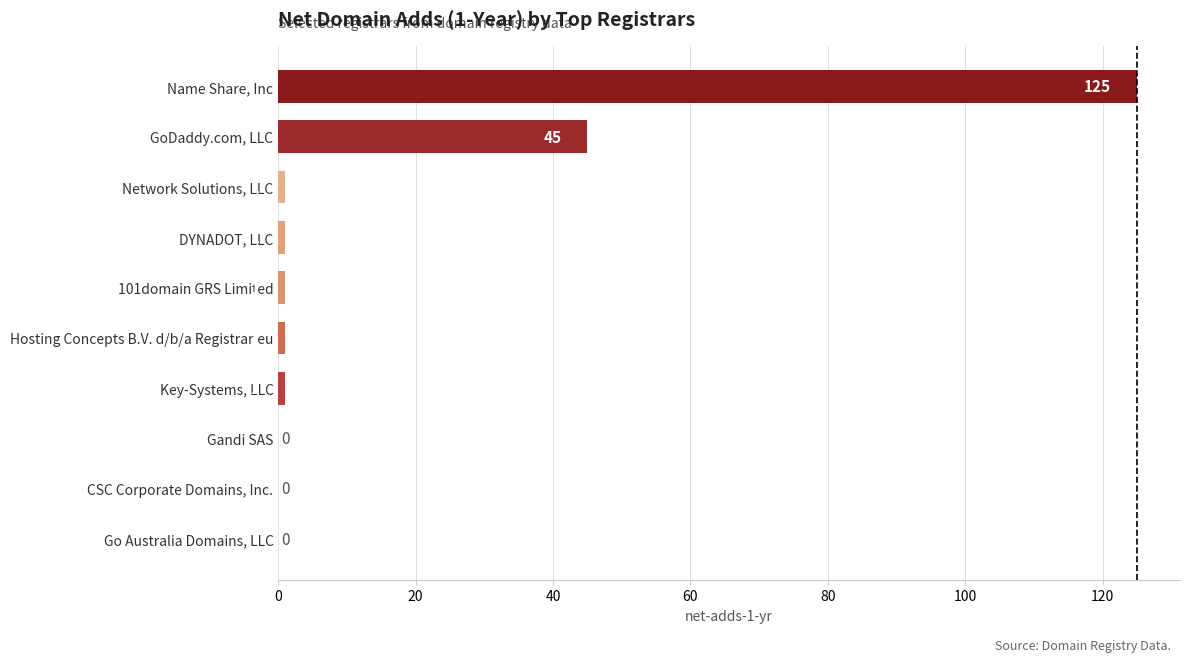

What is the sum of all values?

175